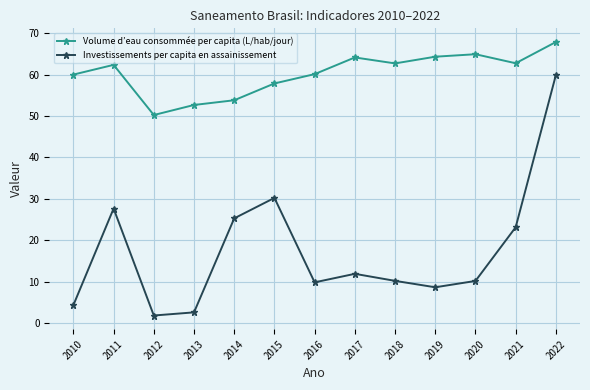

Which category has the highest value in the Volume d’eau consommée per capita (L/hab/jour) series?

2022